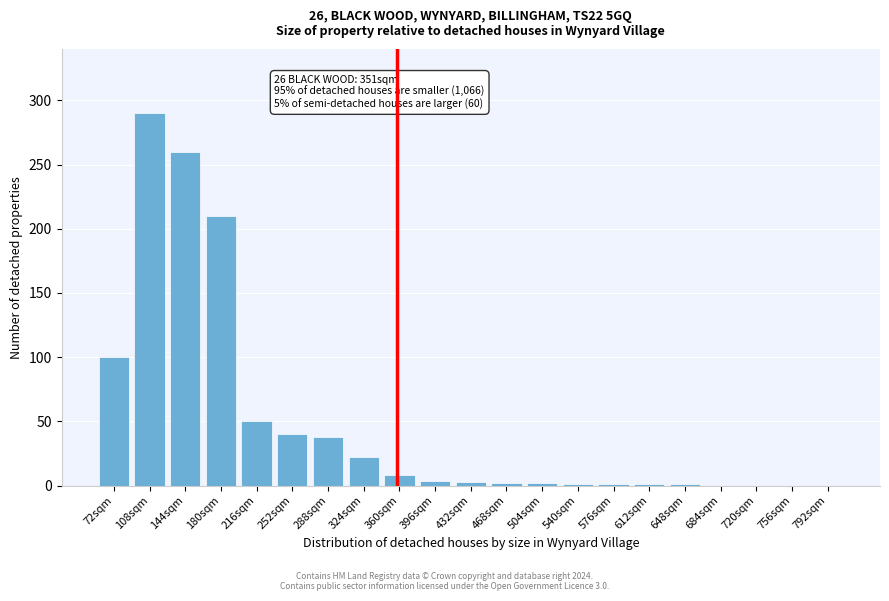

What is the maximum value shown in the chart?

290